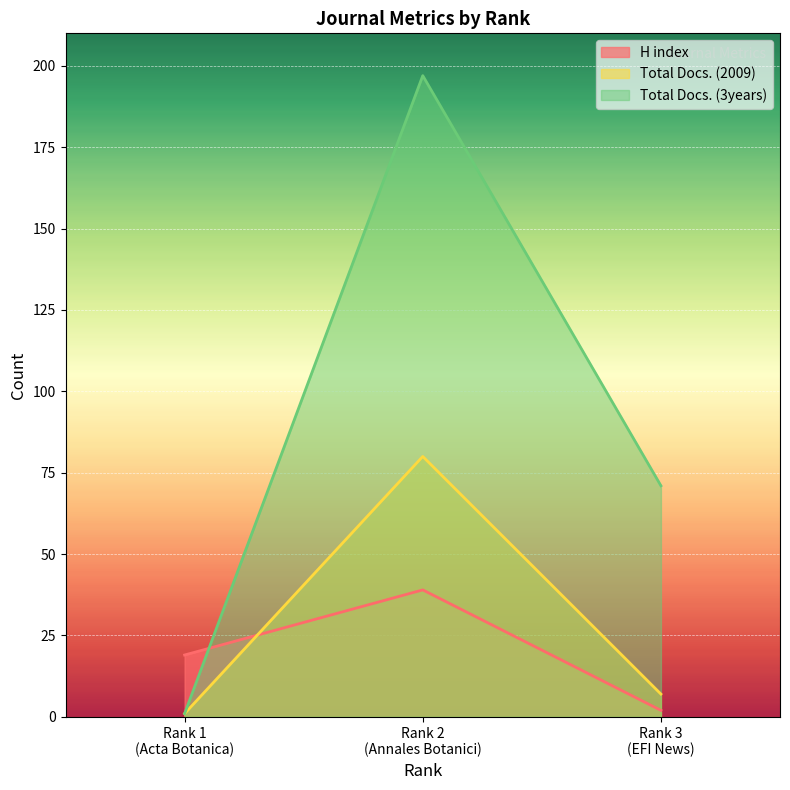

What position from the right is Rank 2 (Annales Botanici)?

2